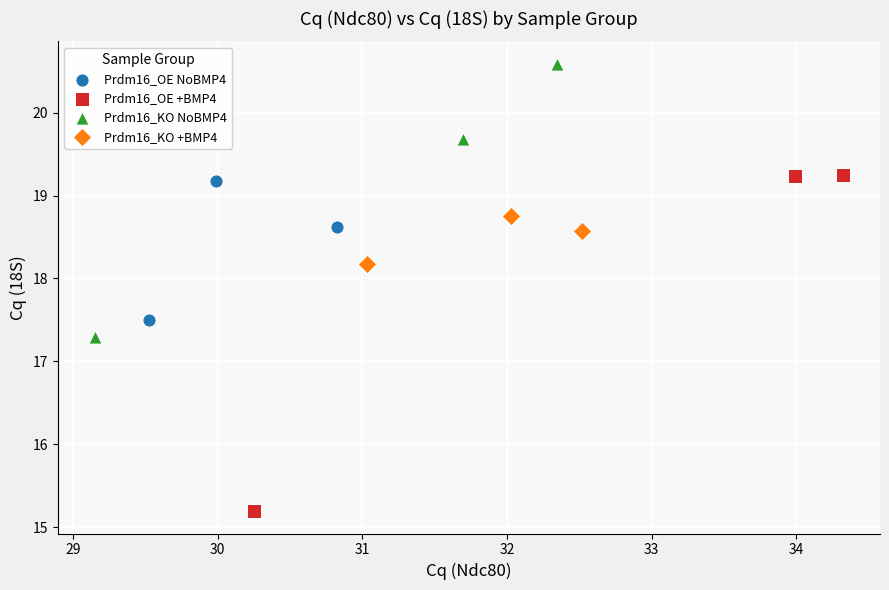

Which series has the widest spread of Y values?

Prdm16_OE +BMP4